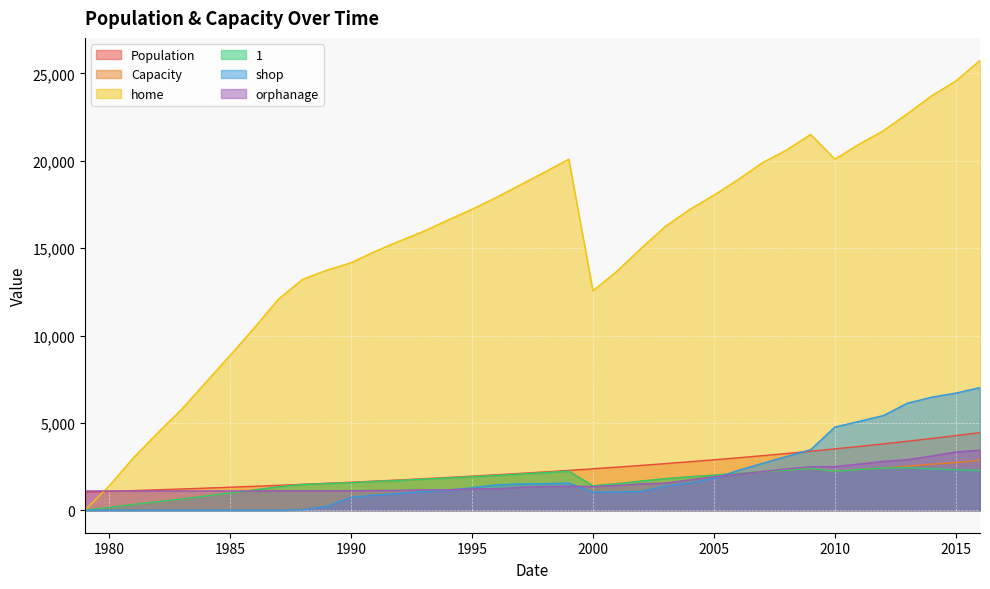

Between 2002 and 1992, which is larger?

2002